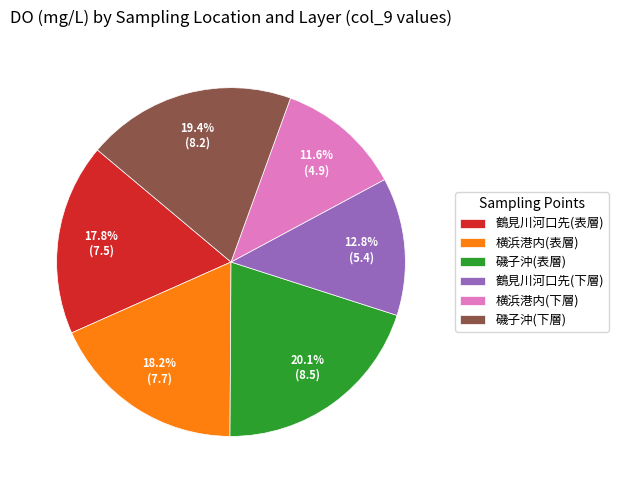

To the nearest percent, what percentage of the pie is 横浜港内(表層)?

18%